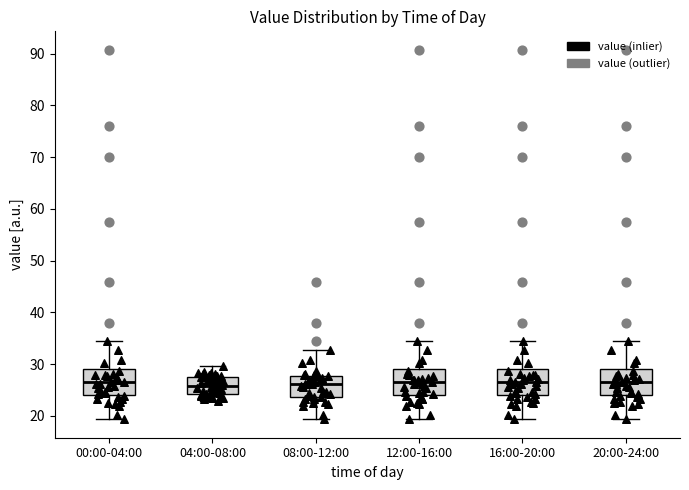

Reading left to right, transcribe this box plot: for each box, give where its median line is, the range the box spans, and where its two whiskers end, as read against the y-axis. The values are not printed on the chart, so give them approximately, as read against the axis.

00:00-04:00: median 27, box 24 to 29, whiskers 19 to 34
04:00-08:00: median 26, box 24 to 27, whiskers 23 to 30
08:00-12:00: median 26, box 24 to 28, whiskers 19 to 33
12:00-16:00: median 27, box 24 to 29, whiskers 19 to 34
16:00-20:00: median 27, box 24 to 29, whiskers 19 to 34
20:00-24:00: median 27, box 24 to 29, whiskers 19 to 34